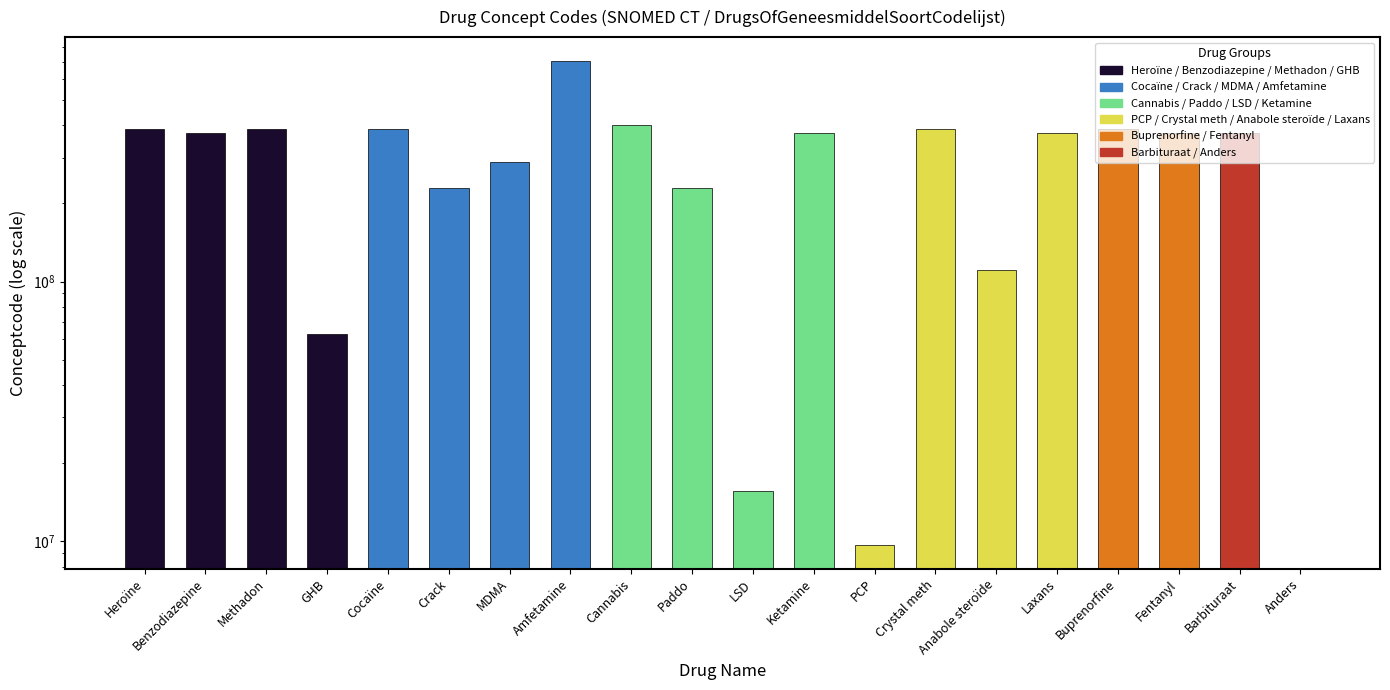

What is the ratio of the value at LSD to the value at GHB?

0.2